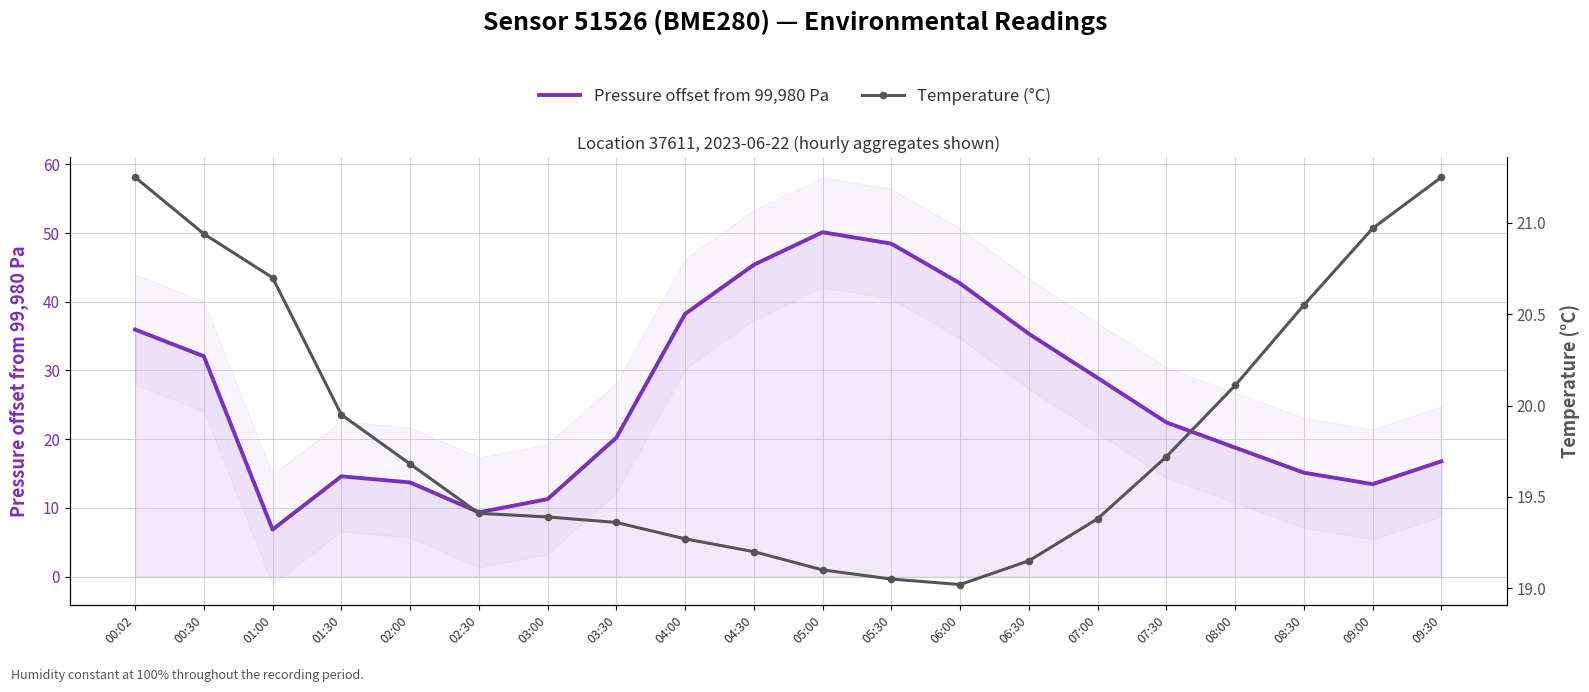

How many values in the Pressure offset from 99,980 Pa series are below 22?

10